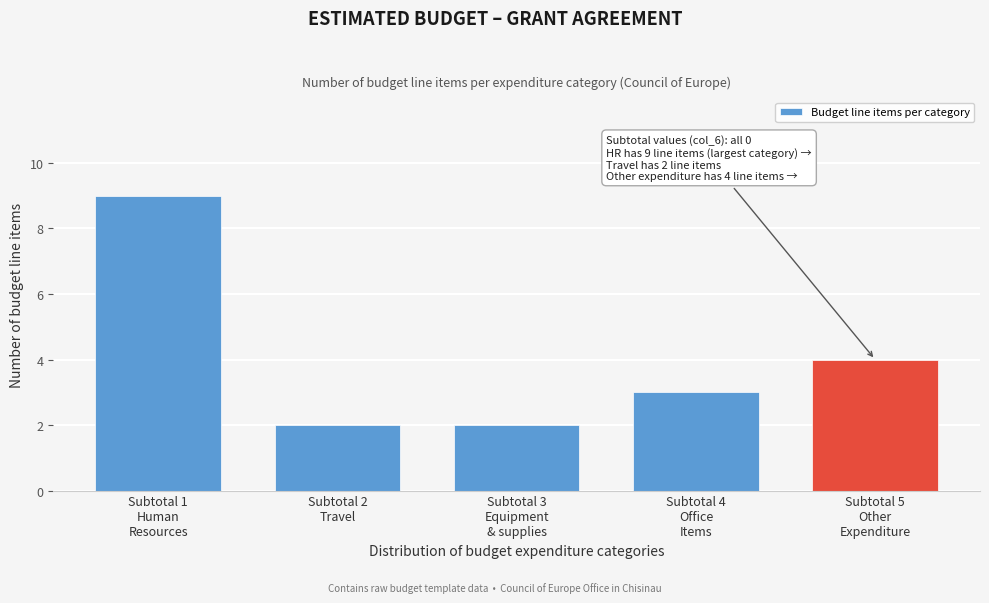

Reading left to right, extract all data points from this chart.

9	2	2	3	4